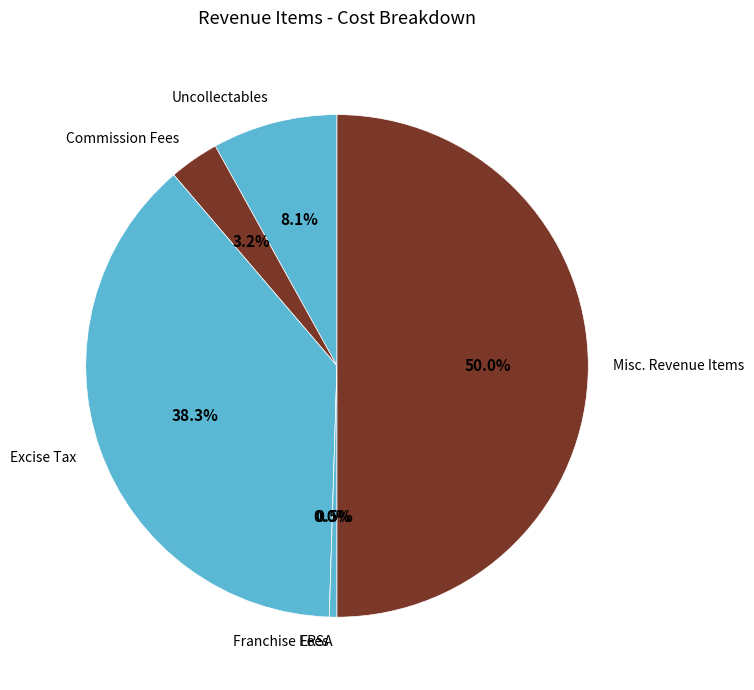

Which has a higher value, Misc. Revenue Items or Franchise Fees?

Misc. Revenue Items